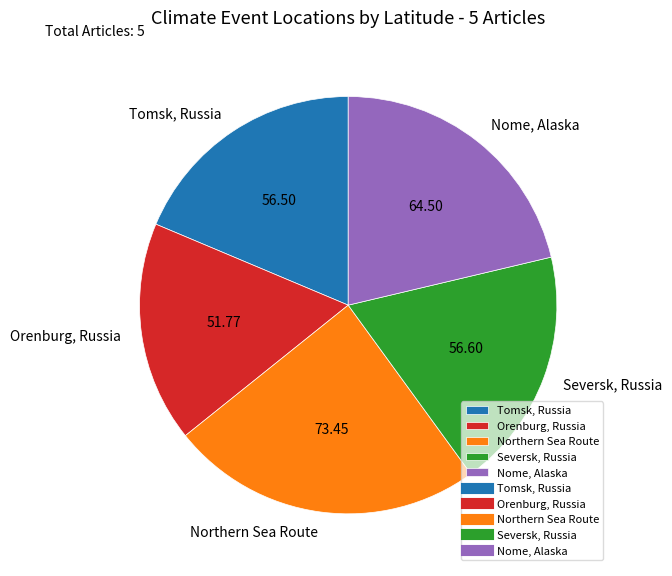

True or false: Seversk, Russia accounts for 19% of the total.

True